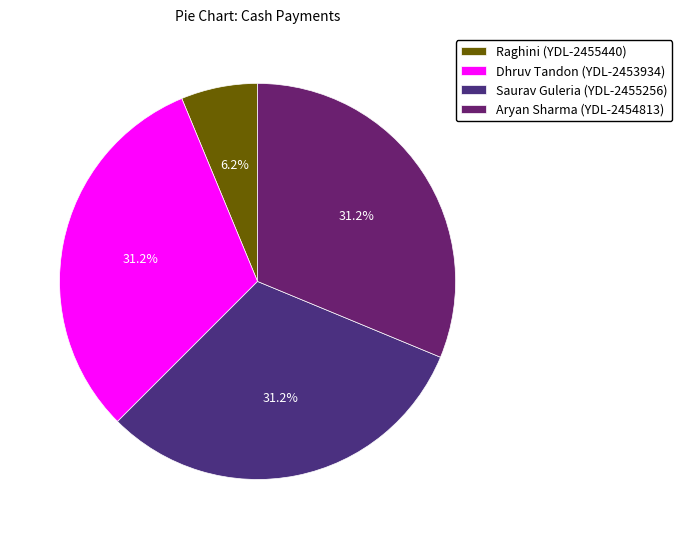

Count the number of slices in the pie.

4